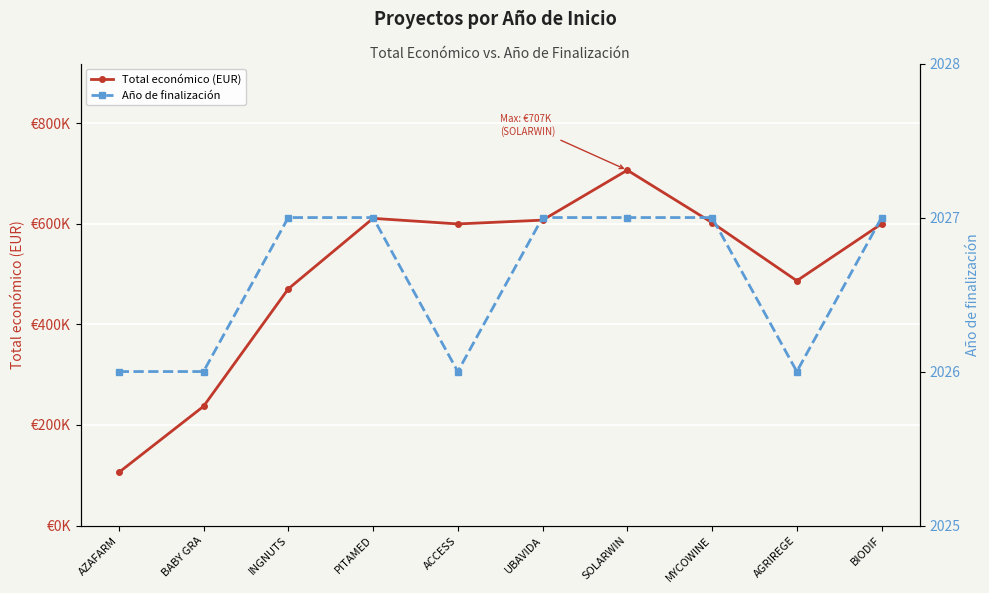

What is the highest value of the Total económico (EUR) series?

706697.0